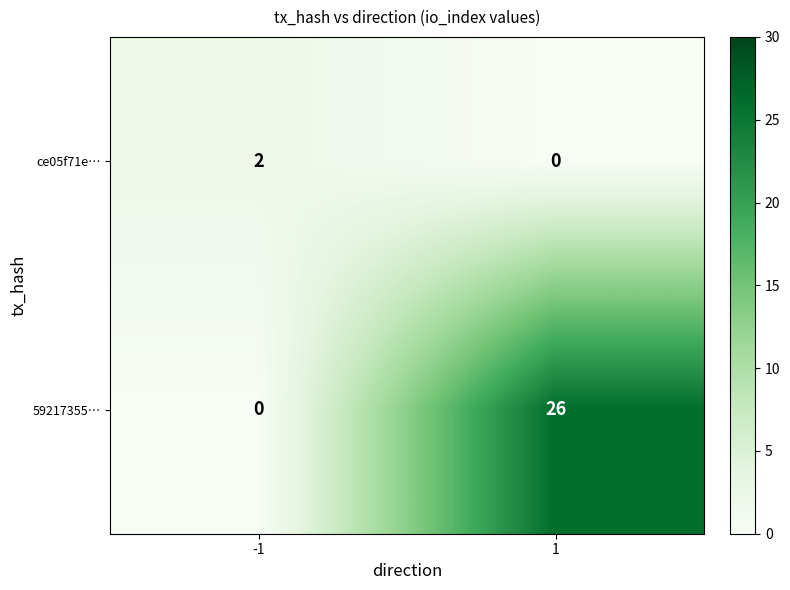

What is the greatest value displayed?

26